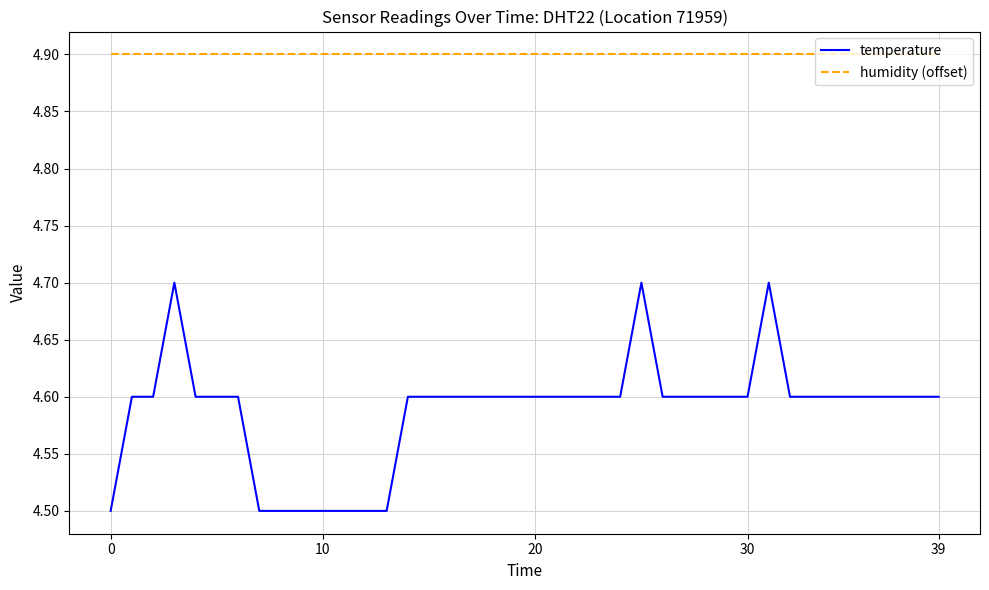

List the series in order of their overall mean, lowest first.

temperature, humidity (offset)